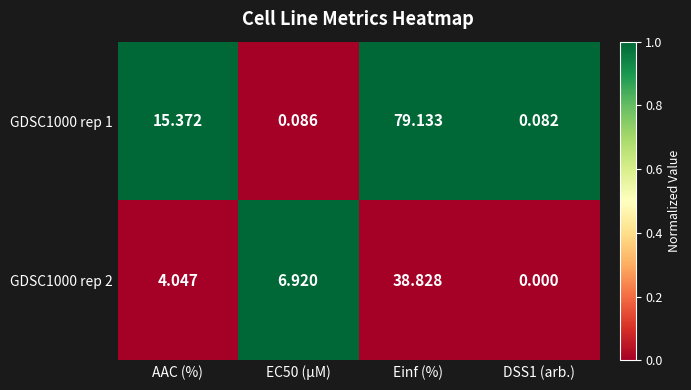

At which label is GDSC1000 rep 1 closest to 39?

AAC (%)